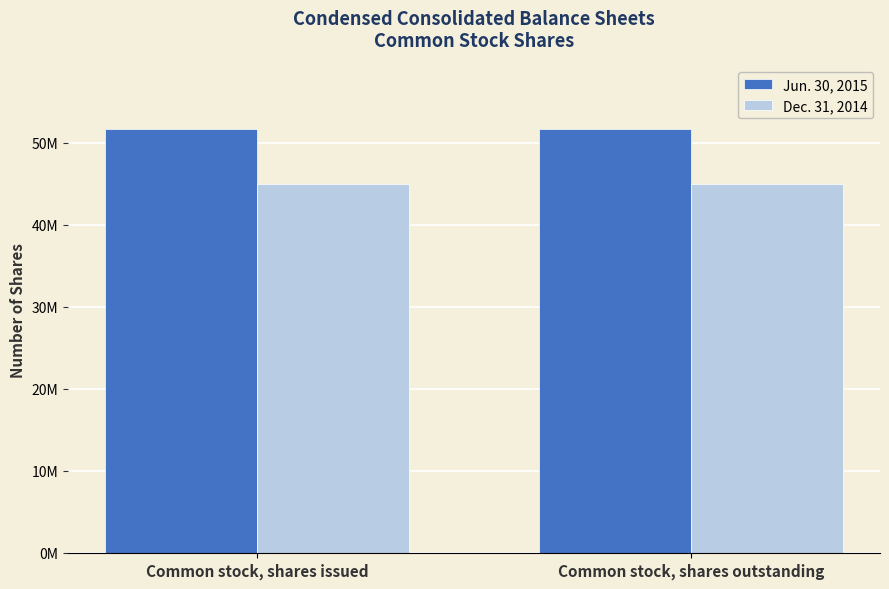

Are the bars horizontal?

No